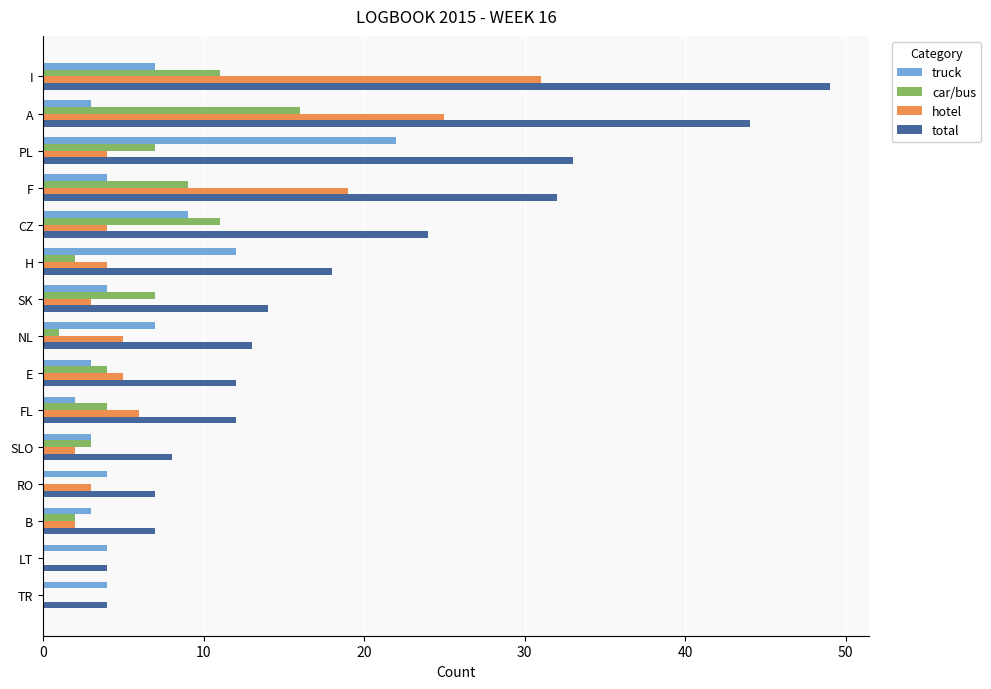

Is it true that car/bus equals 18 at CZ?

False